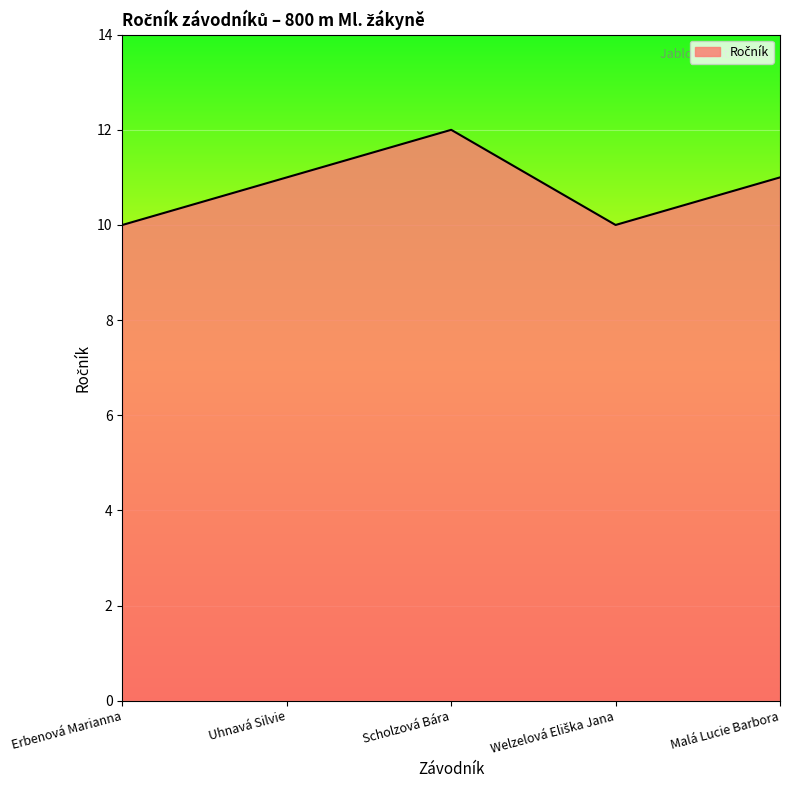

How many values are below 11?

2